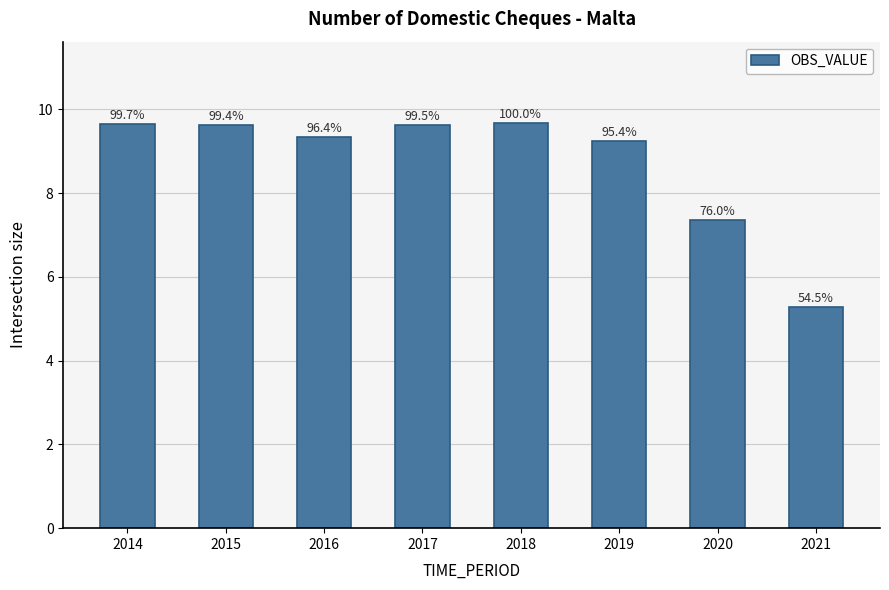

How many bars are there in total?

8